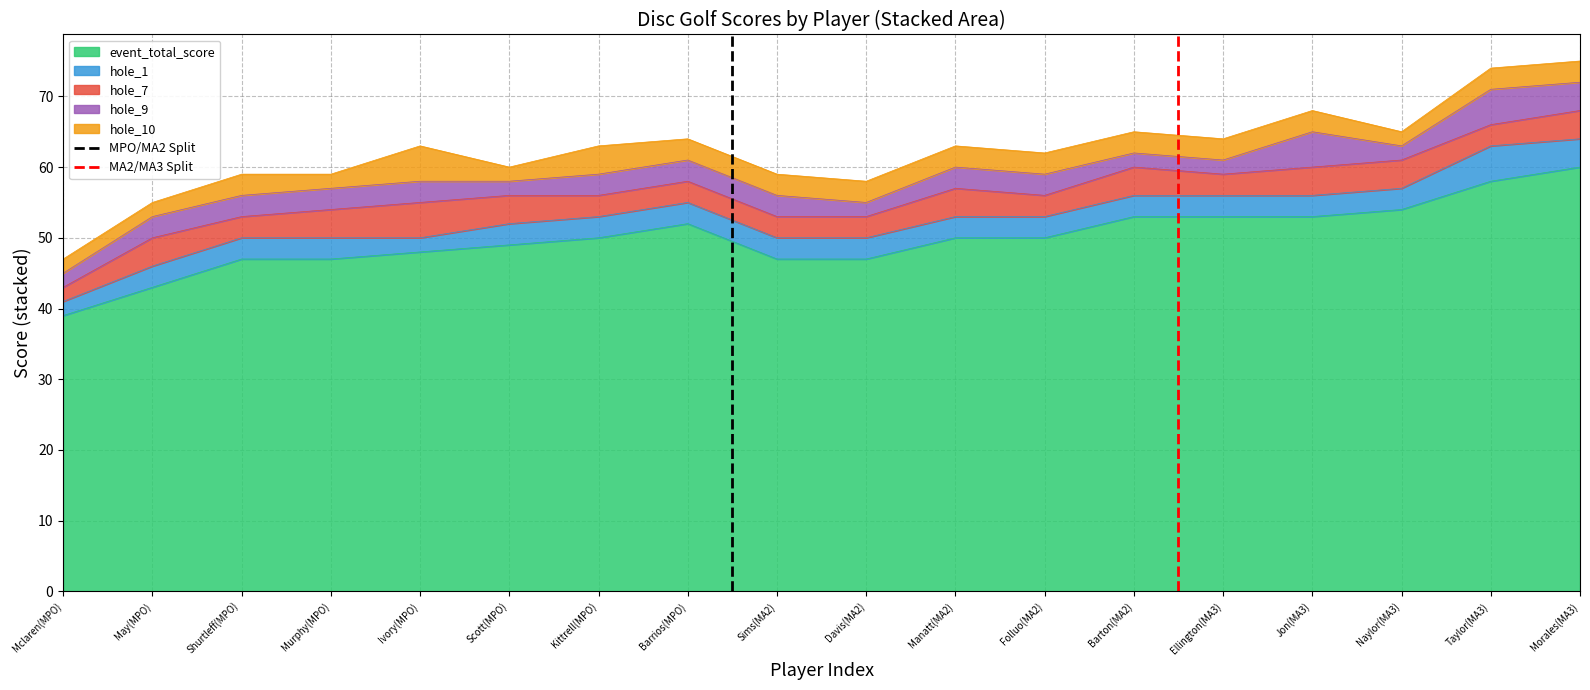

Read the event_total_score value at Murphy(MPO).

47